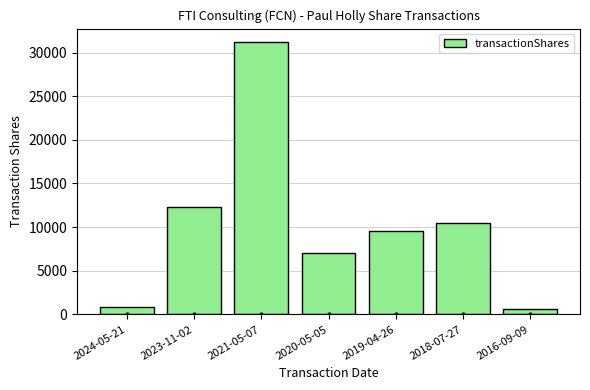

What is the difference between the maximum and minimum values?

30582